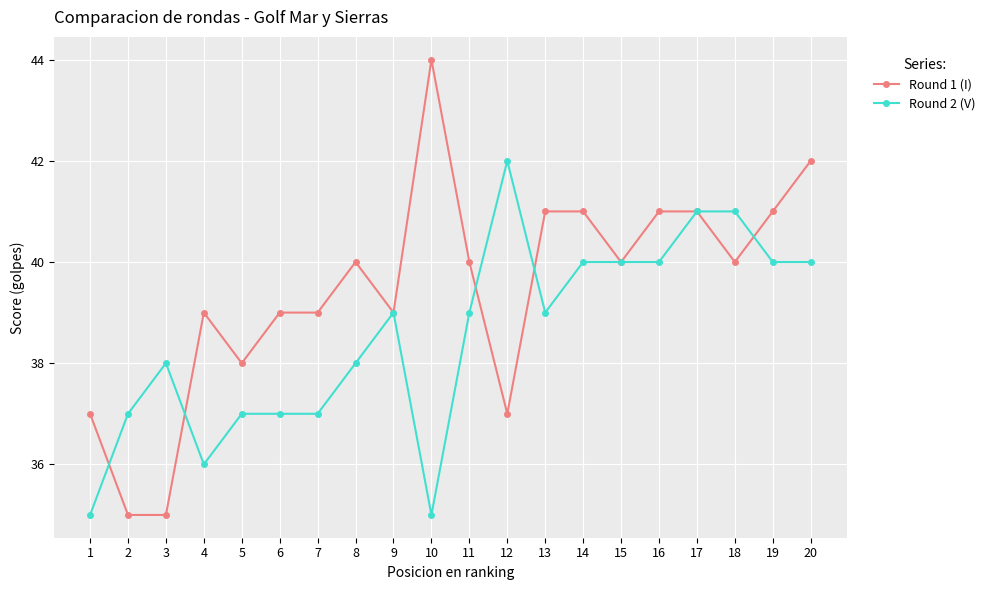

Reading right to left, transcribe all the data shown in this chart.

Round 1 (I): 42	41	40	41	41	40	41	41	37	40	44	39	40	39	39	38	39	35	35	37
Round 2 (V): 40	40	41	41	40	40	40	39	42	39	35	39	38	37	37	37	36	38	37	35